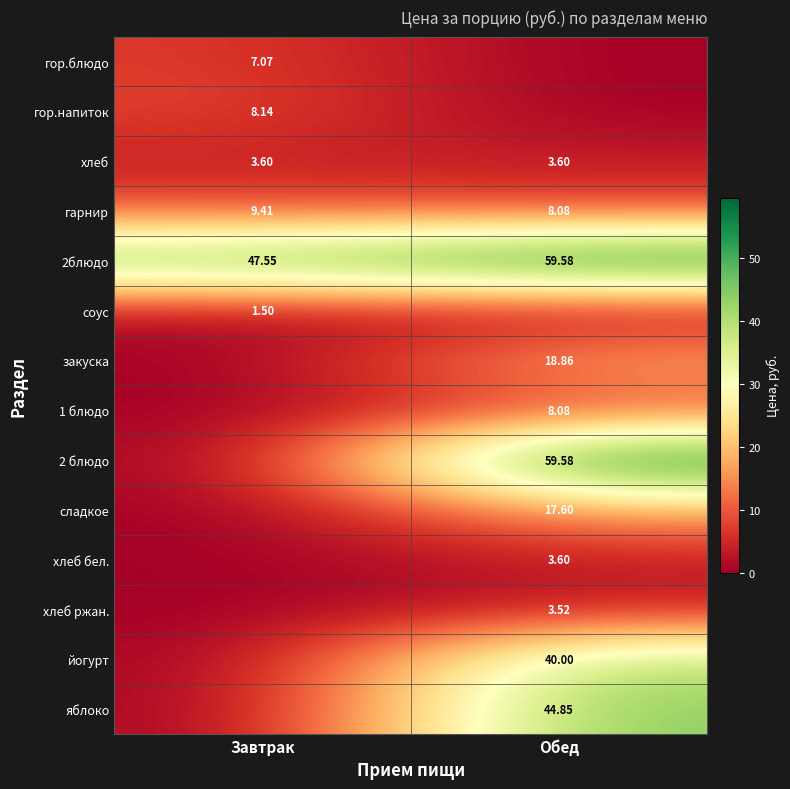

At which label does гарнир reach its minimum?

Обед